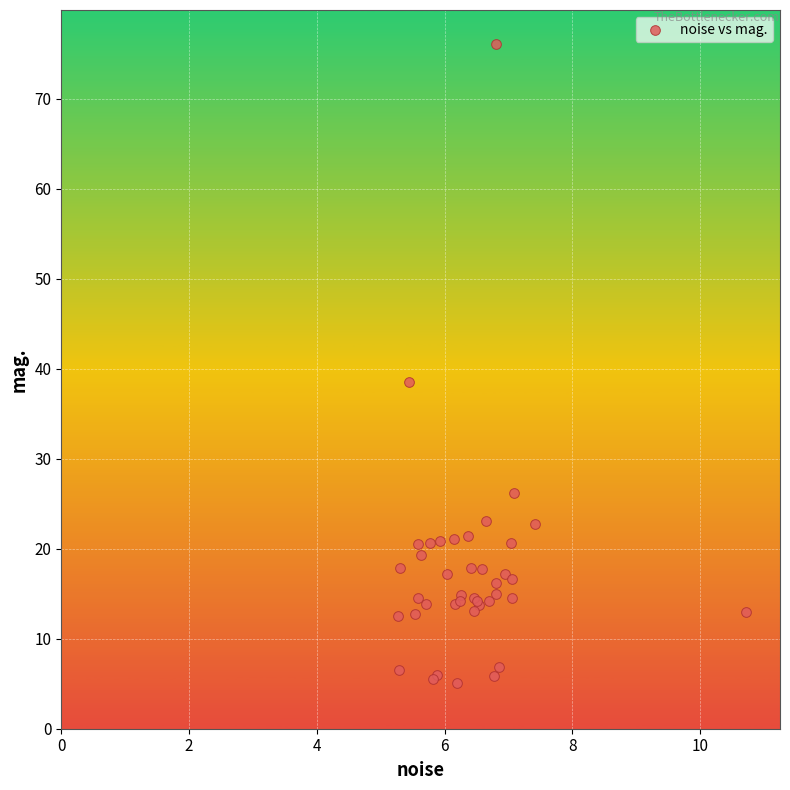

What Y value in the scatter plot is closest to 40?

38.6